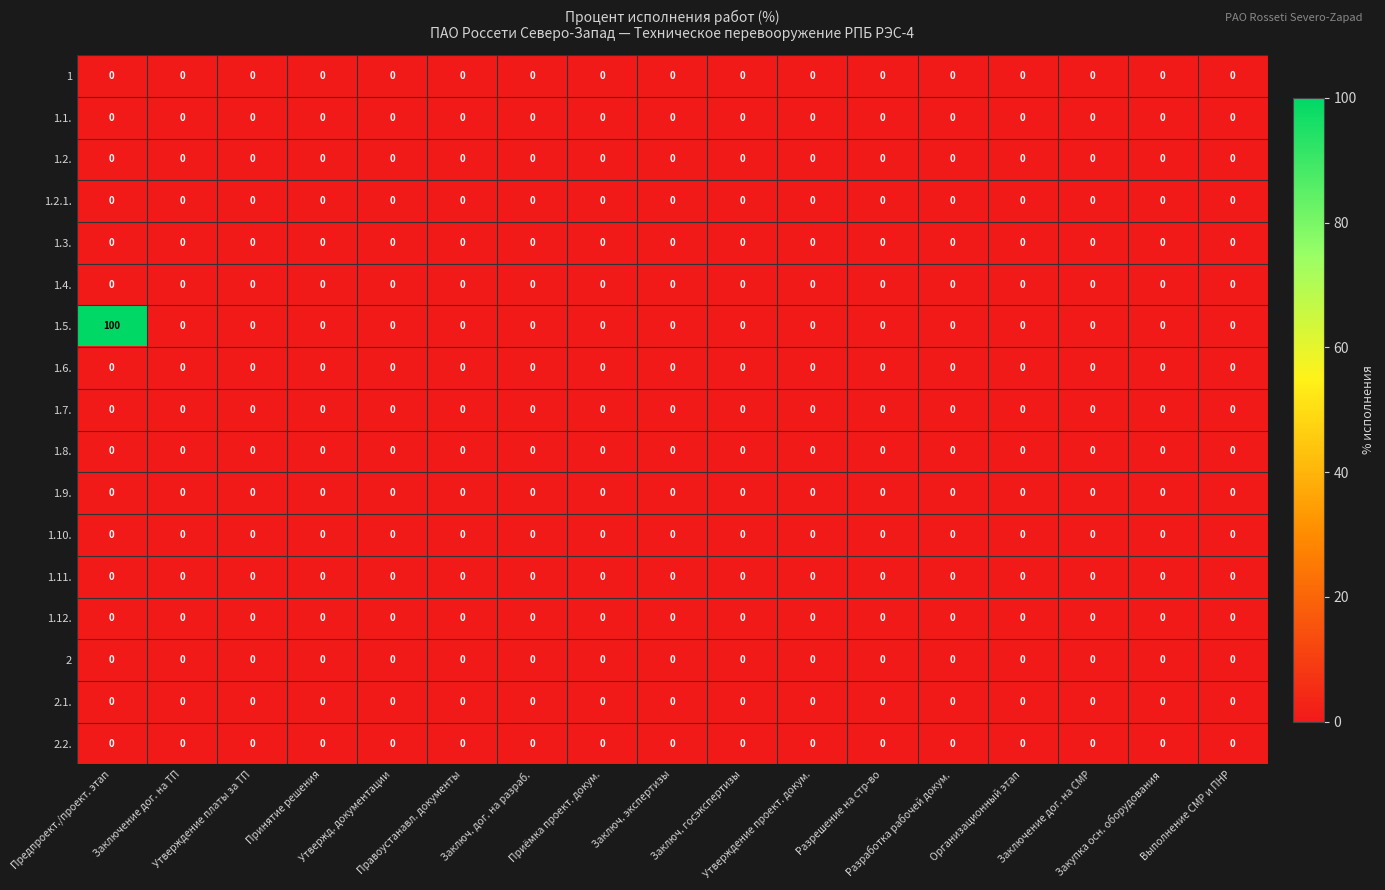

Which series has the largest range (max minus min)?

1.5.